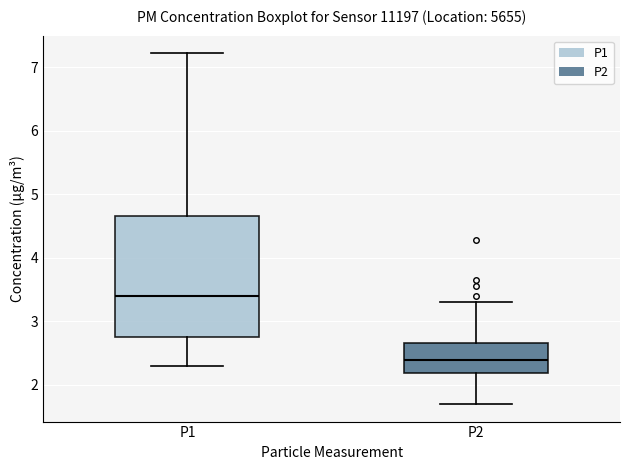

Comparing the boxes themselves (not the whiskers), which one is the tallest?

P1